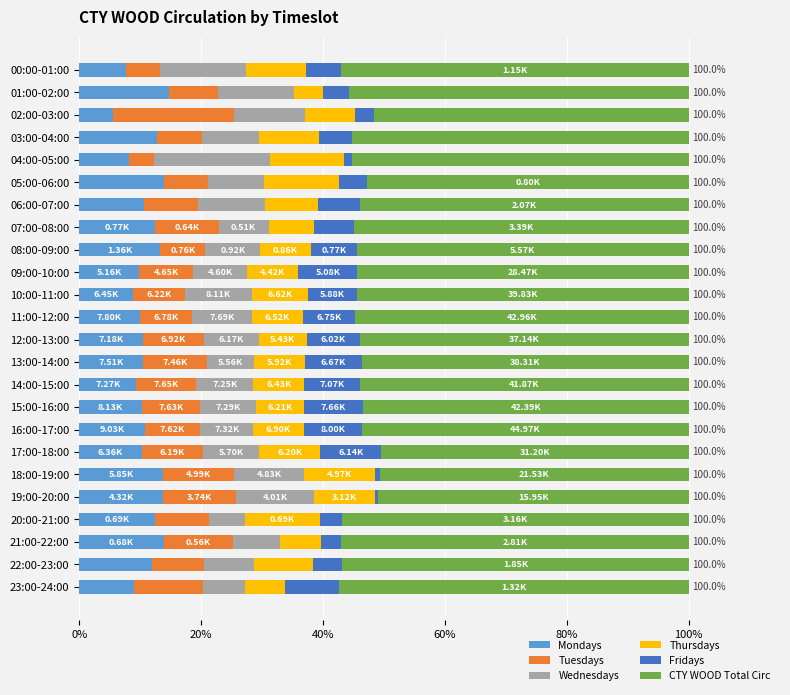

How many data points does each series have?

24